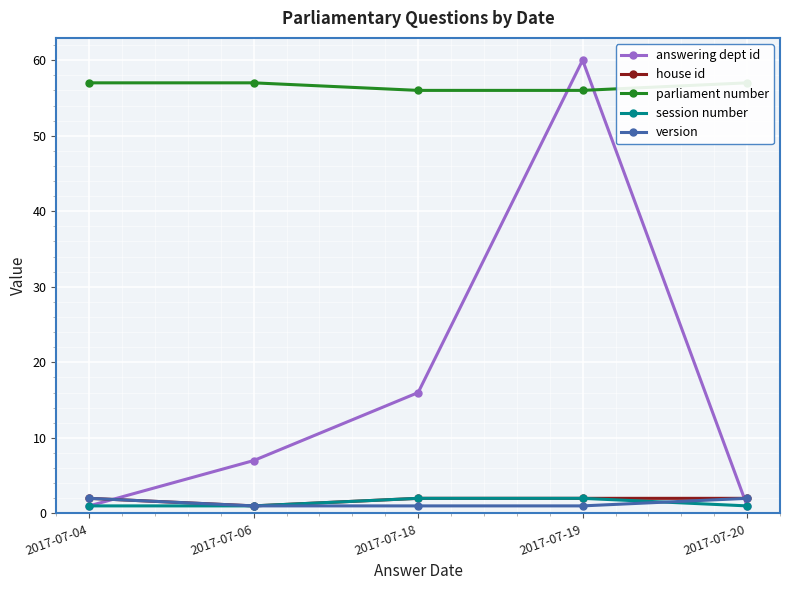

Is it true that parliament number equals 39 at 2017-07-18?

False